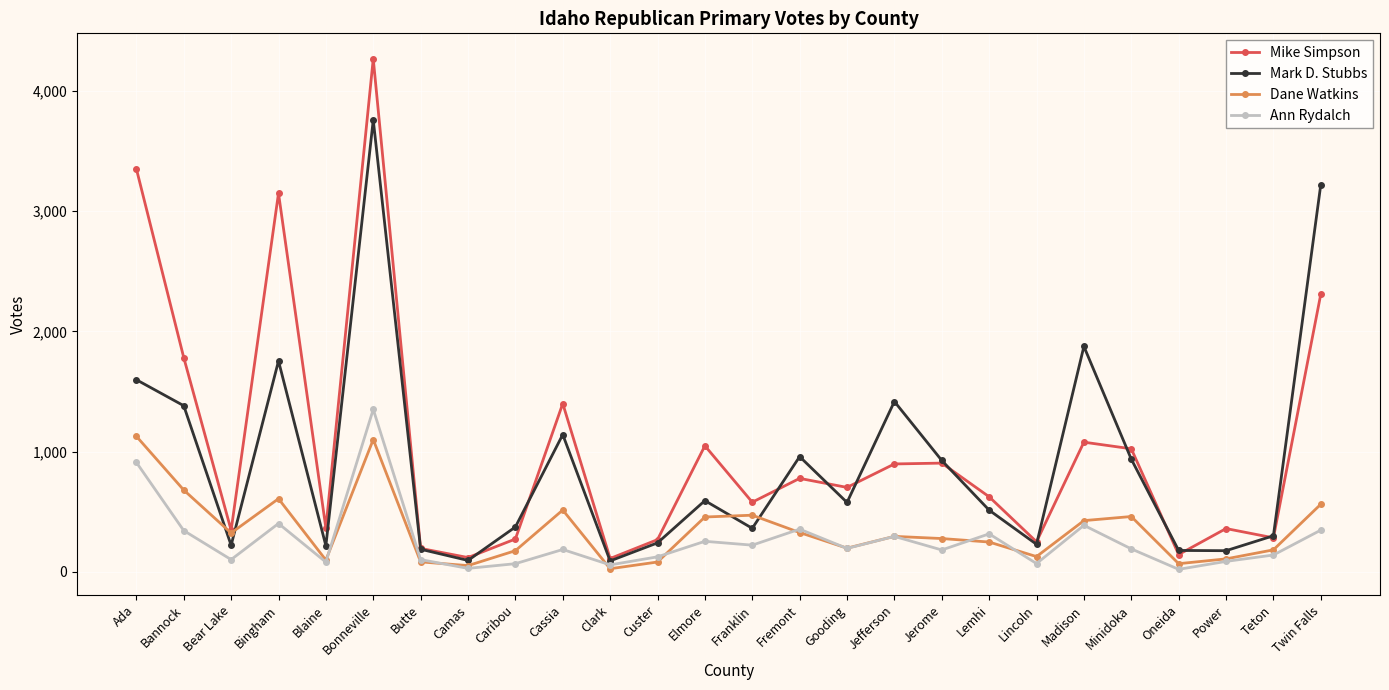

Count the number of categories in the chart.

26